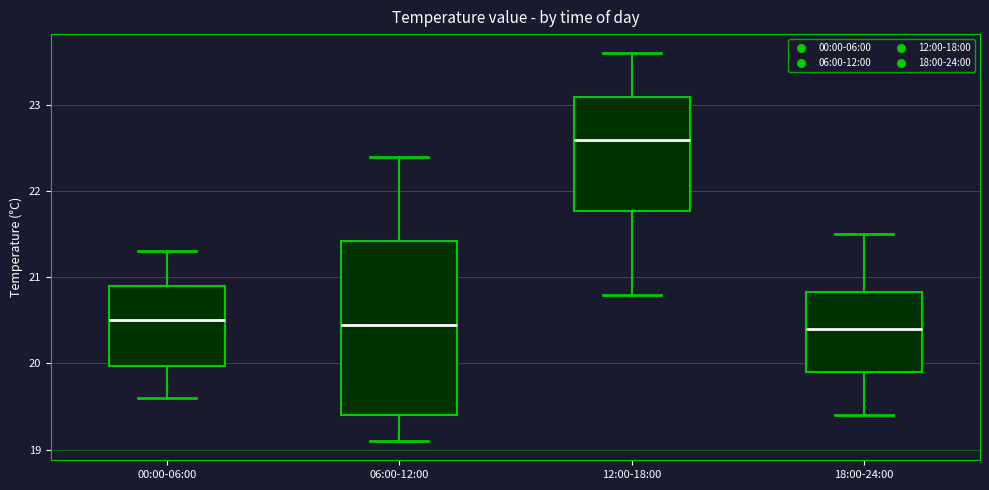

Reading left to right, transcribe this box plot: for each box, give where its median line is, the range the box spans, and where its two whiskers end, as read against the y-axis. The values are not printed on the chart, so give them approximately, as read against the axis.

00:00-06:00: median 20.5, box 20.0 to 20.9, whiskers 19.6 to 21.3
06:00-12:00: median 20.5, box 19.4 to 21.4, whiskers 19.1 to 22.4
12:00-18:00: median 22.6, box 21.8 to 23.1, whiskers 20.8 to 23.6
18:00-24:00: median 20.4, box 19.9 to 20.8, whiskers 19.4 to 21.5